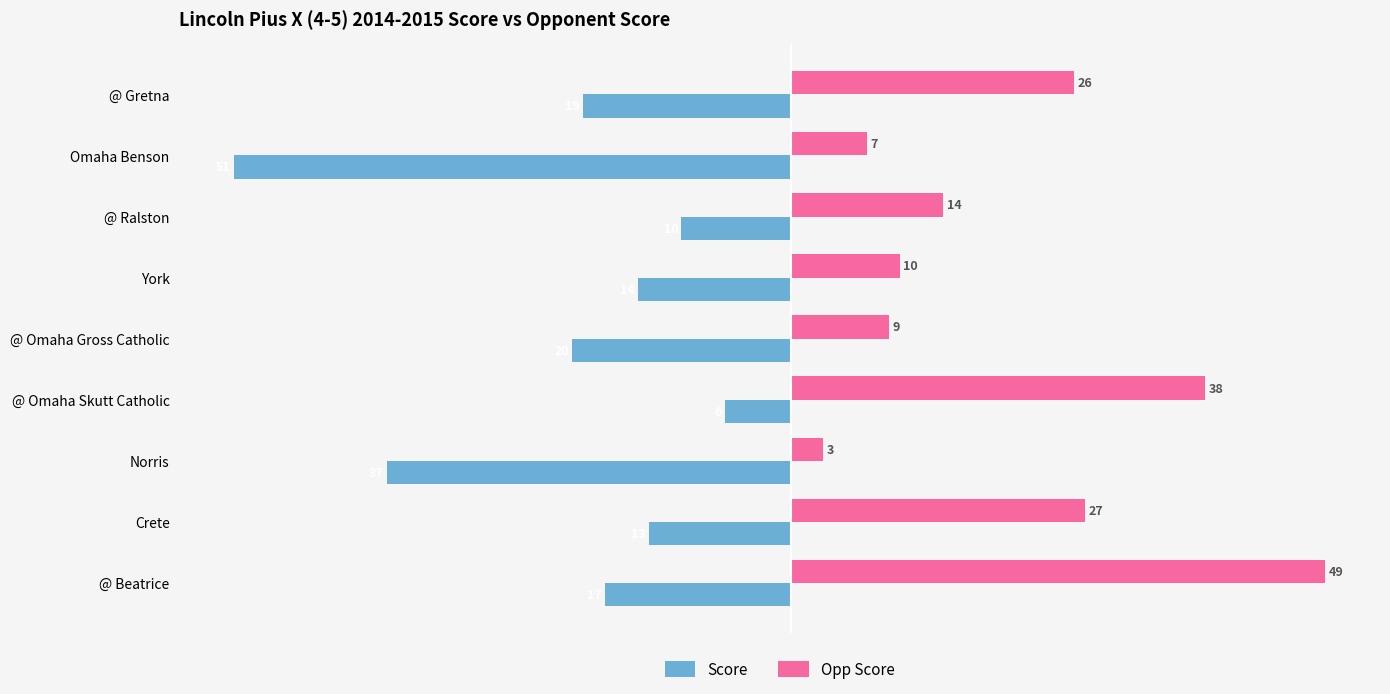

What value does the Score series have at @ Omaha Skutt Catholic, to the nearest 5?

-5